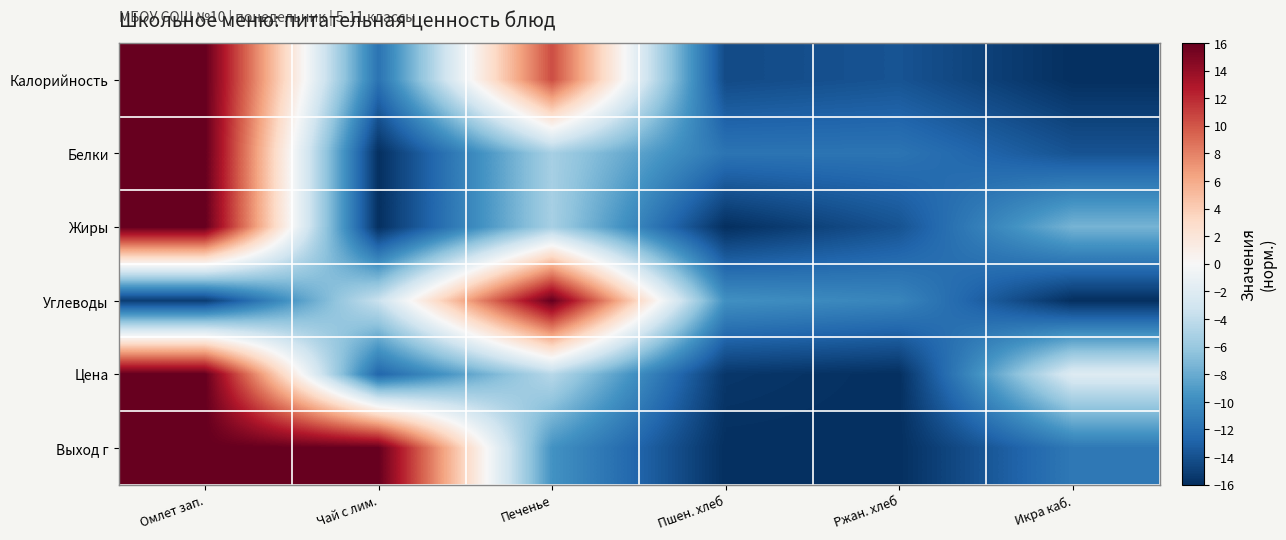

Which series has the largest total across all categories?

Выход г